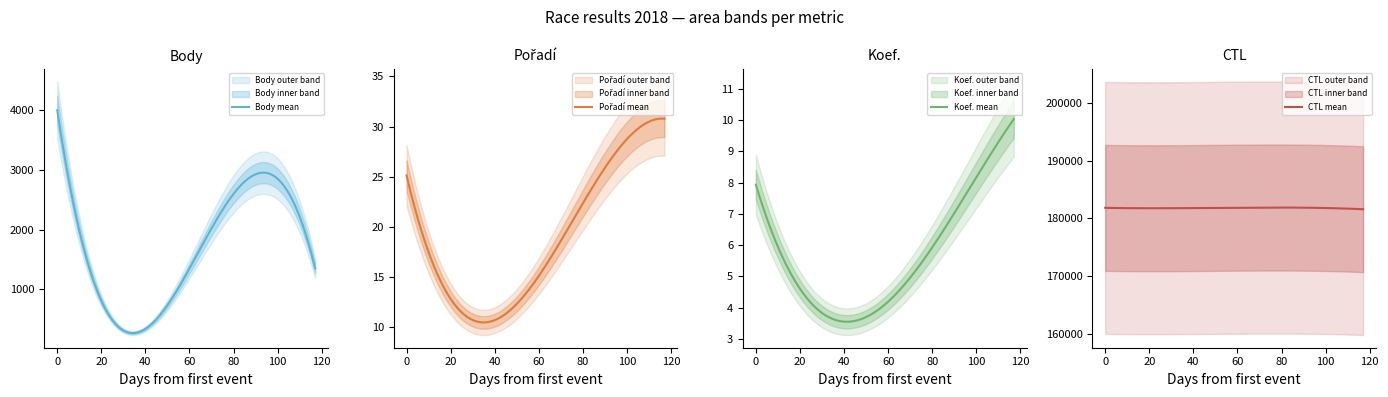

In CTL, how many points are lower than both neighbors (excluding endpoints)?

3